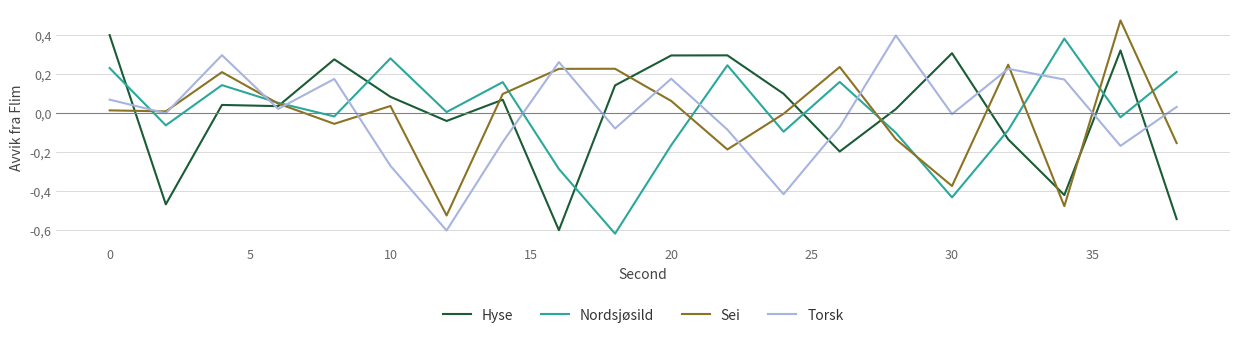

Which series ends up on top after the final intersection of Hyse and Torsk?

Torsk